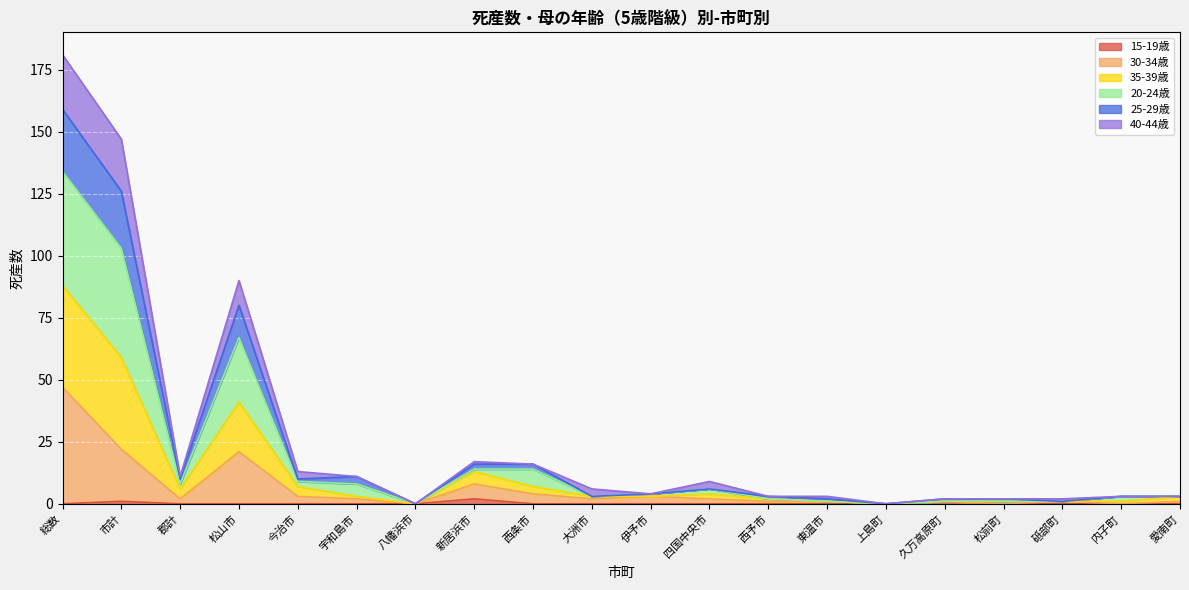

What is the spread (max minus min) of values at 西予市?

3